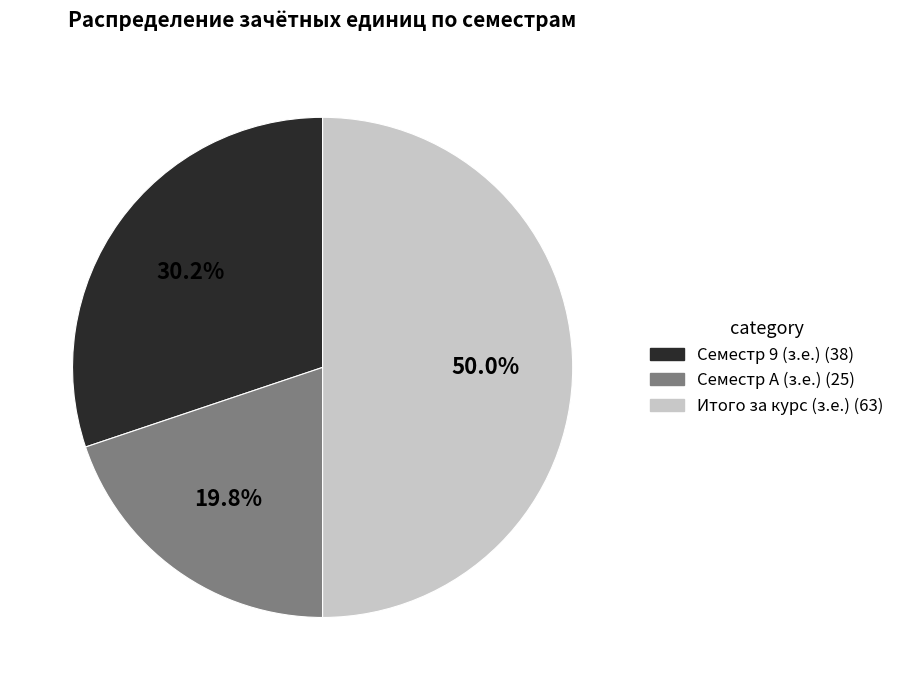

To the nearest percent, what is the average slice percentage?

33%